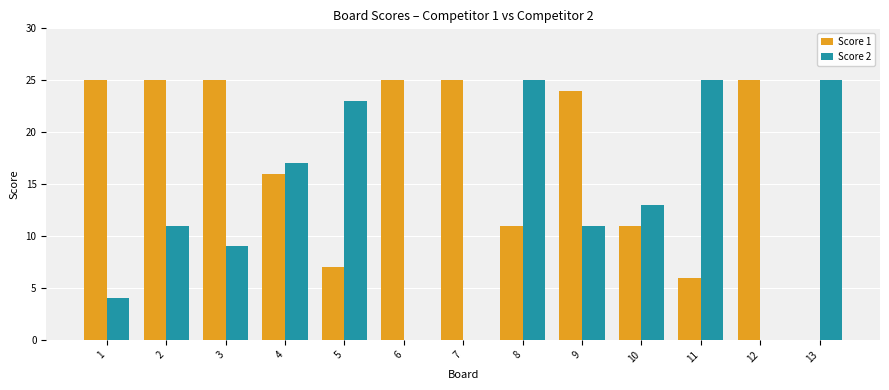

Is the value of Score 1 at 6 greater than the value of Score 2 at 4?

Yes